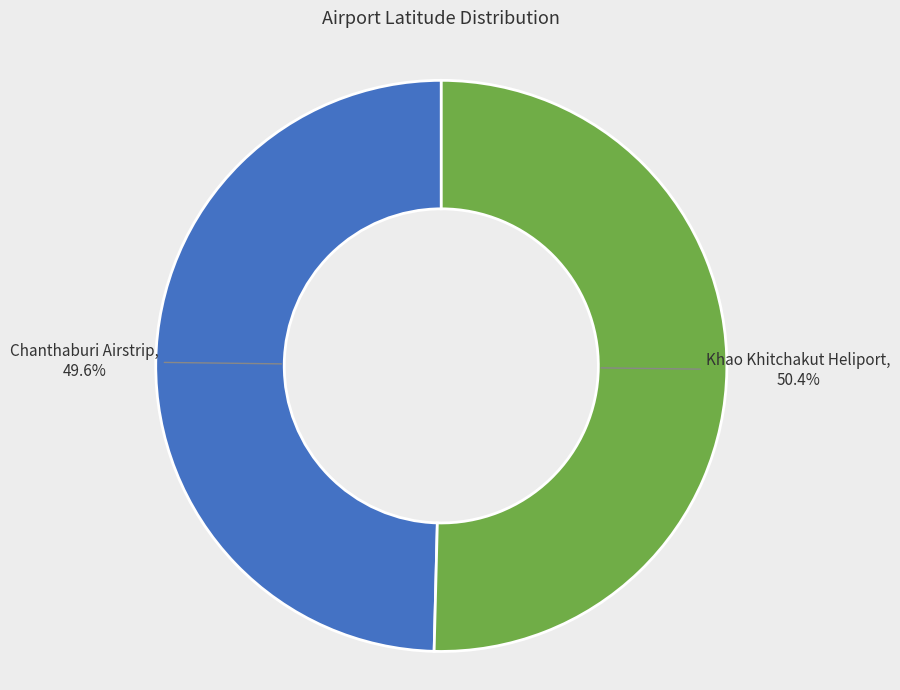

To the nearest percent, what is the difference between the Khao Khitchakut Heliport and Chanthaburi Airstrip slice percentages?

1%